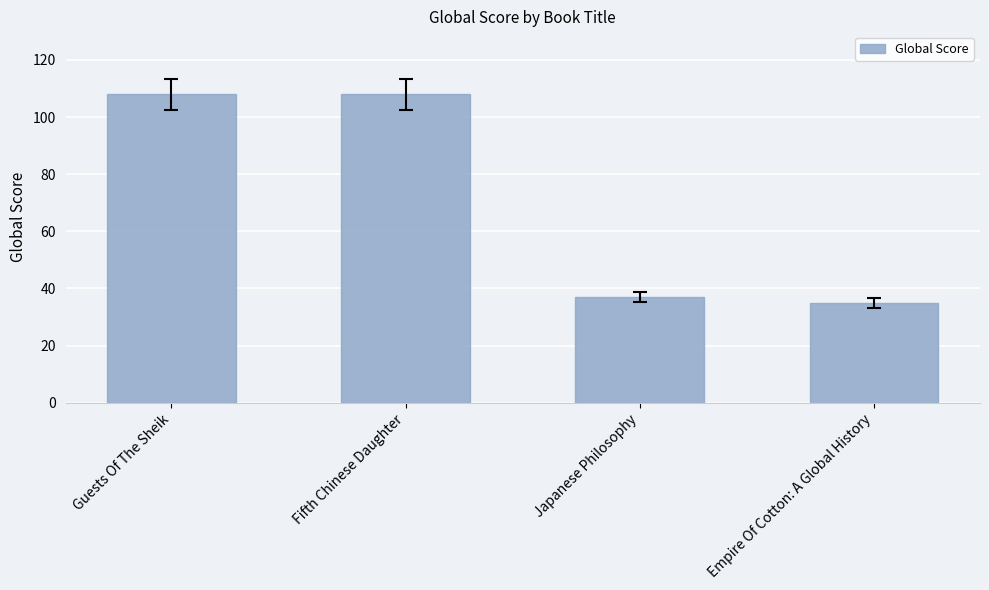

What is the ratio of the value at Empire Of Cotton: A Global History to the value at Japanese Philosophy?

0.9